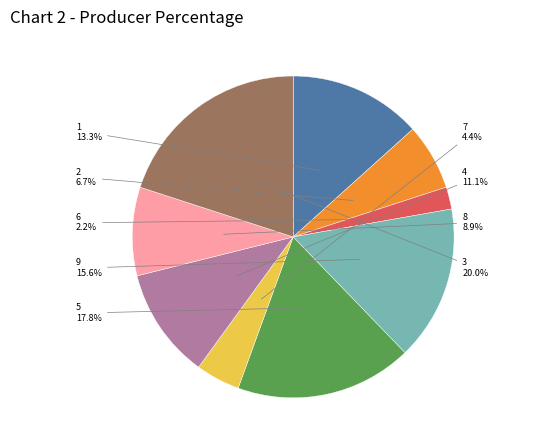

Between 4 and 2, which is larger?

4